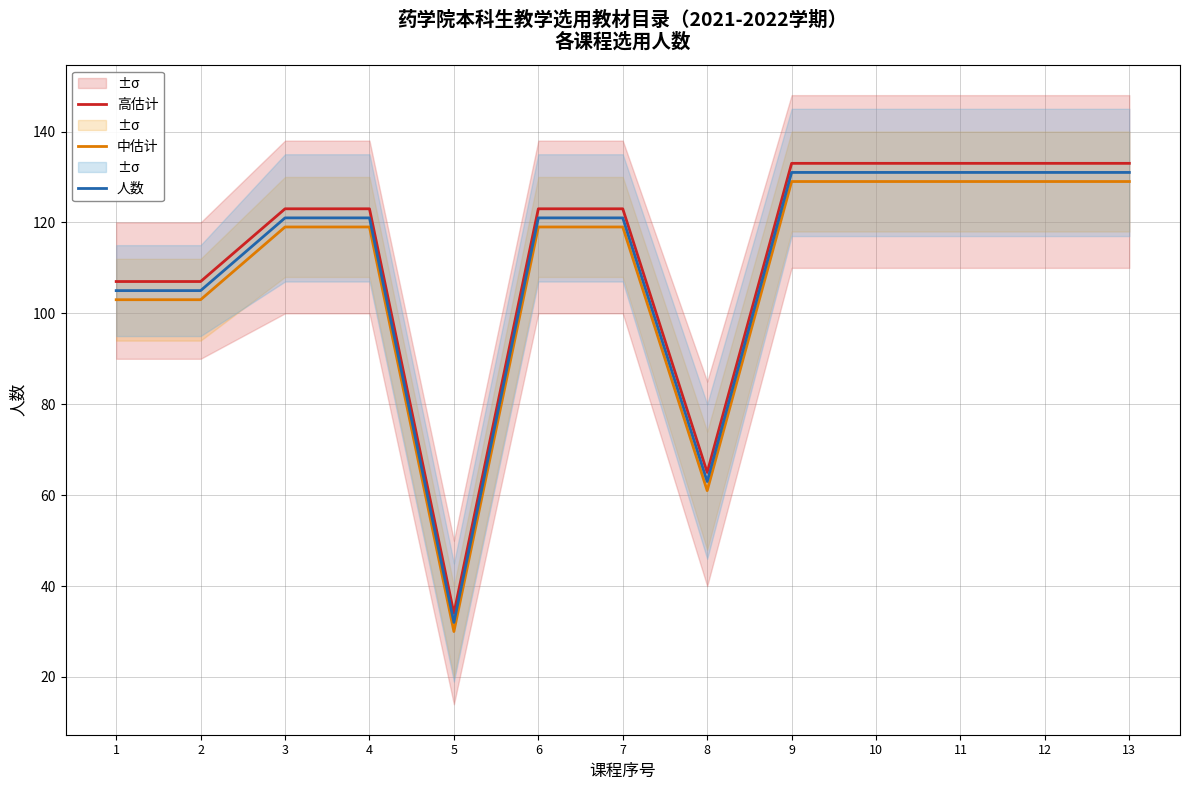

Is the value of 中估计 at 8 greater than the value of 高估计 at 12?

No